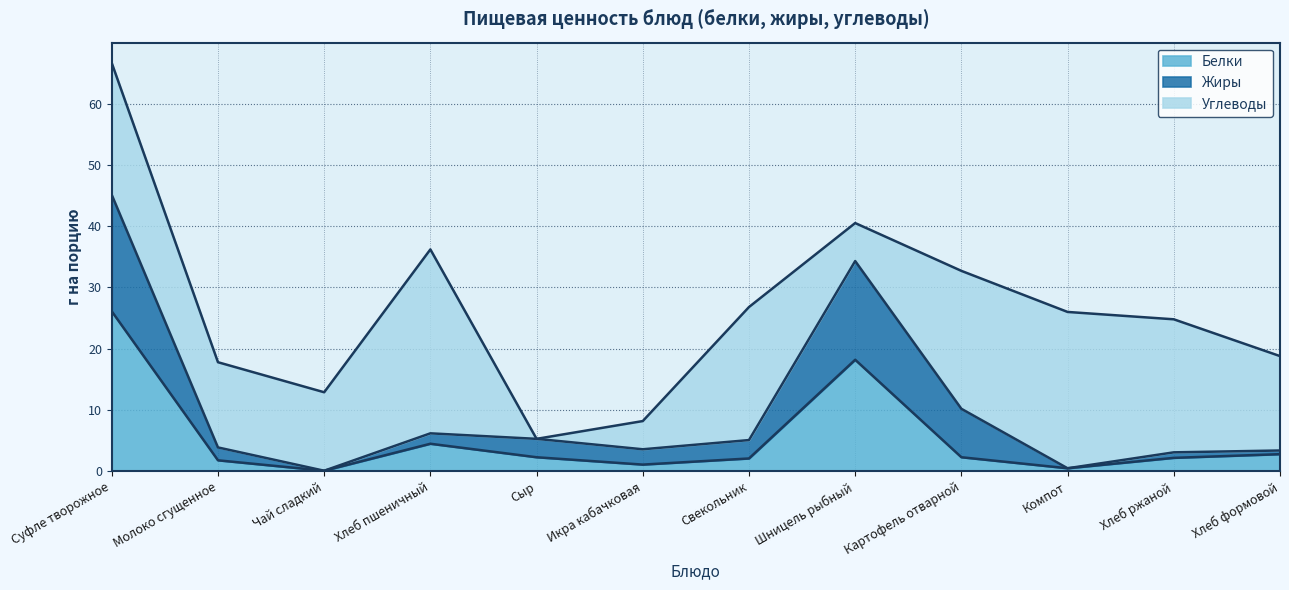

True or false: Белки has a value of 2.8 at Молоко сгущенное.

False